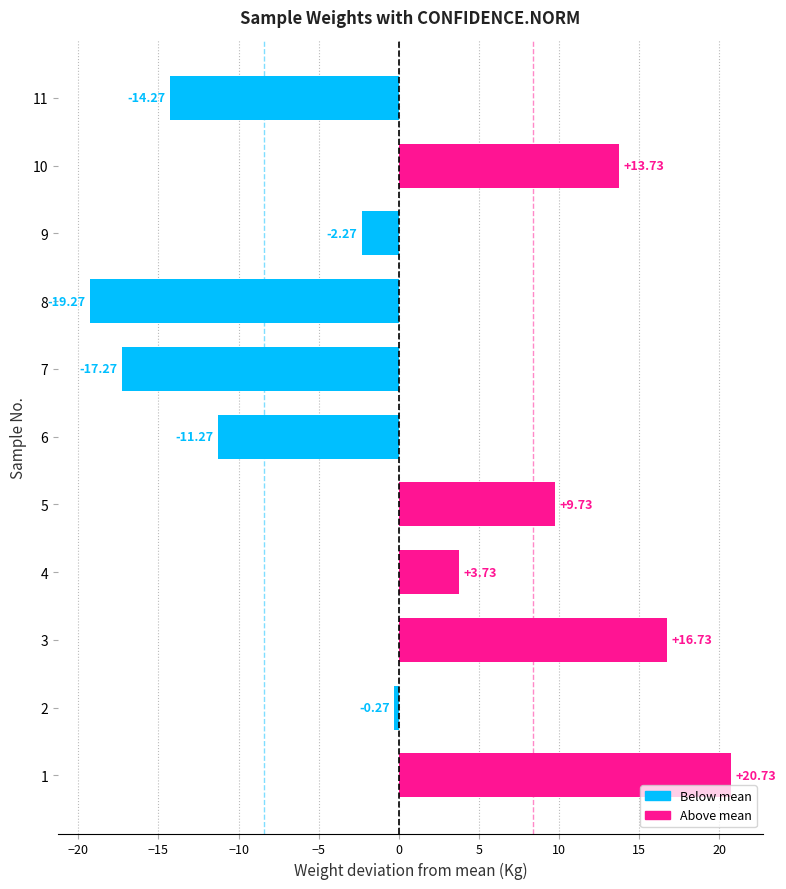

The value at 4 is 2.1. True or false?

False